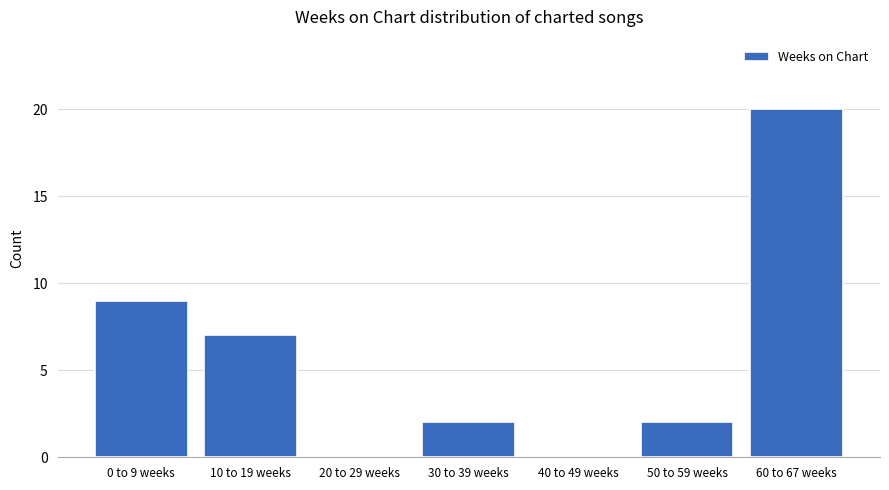

How many data points does each series have?

7